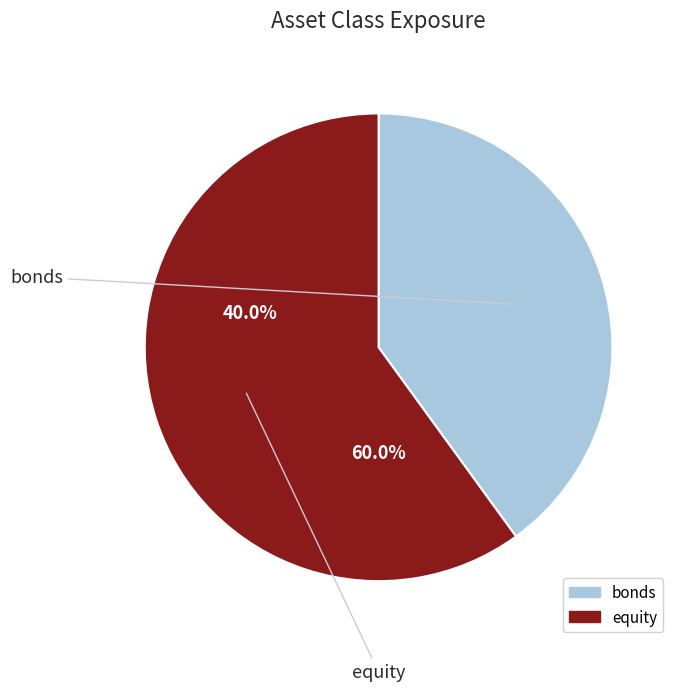

True or false: equity accounts for 71% of the total.

False